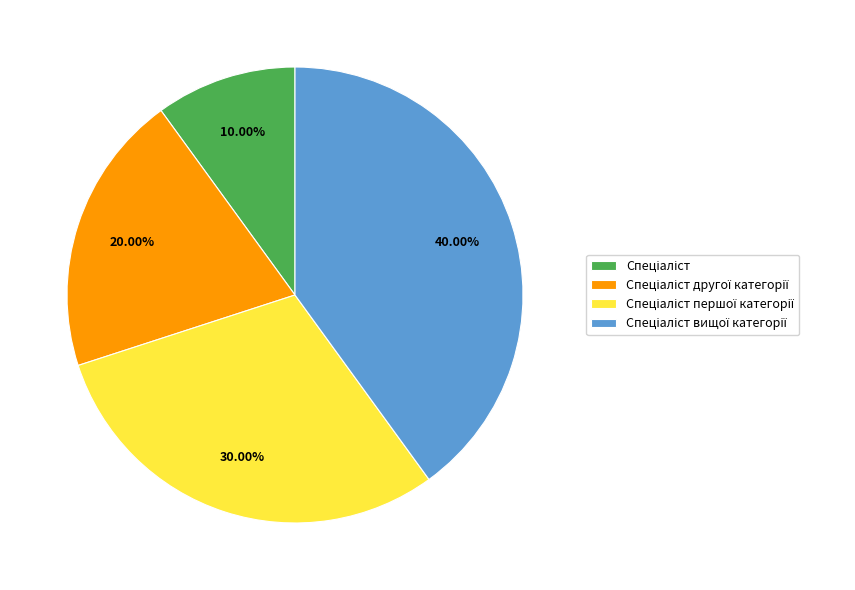

Is there a majority slice in this chart?

No